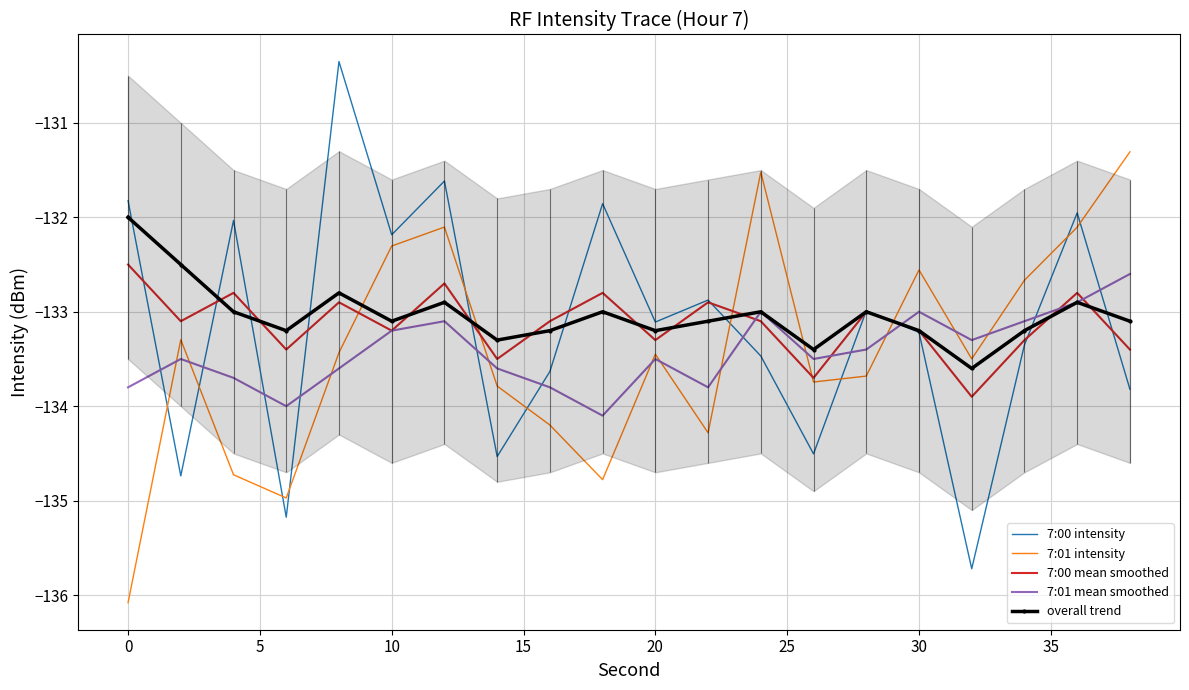

True or false: 7:01 intensity and overall trend cross at least once.

True